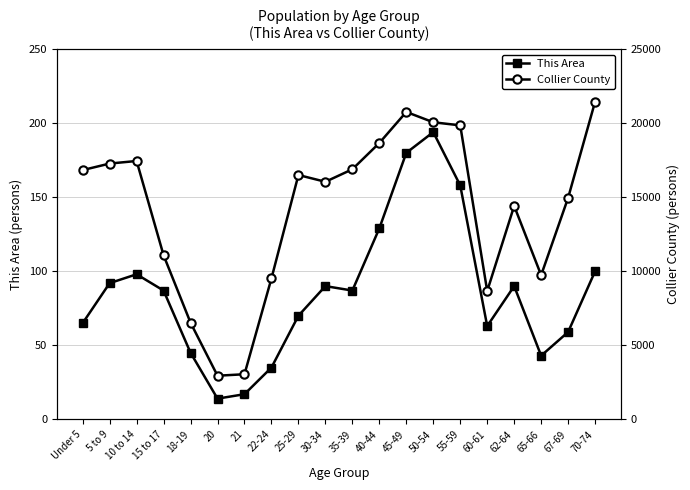

What is the spread (max minus min) of values at 50-54?

19872